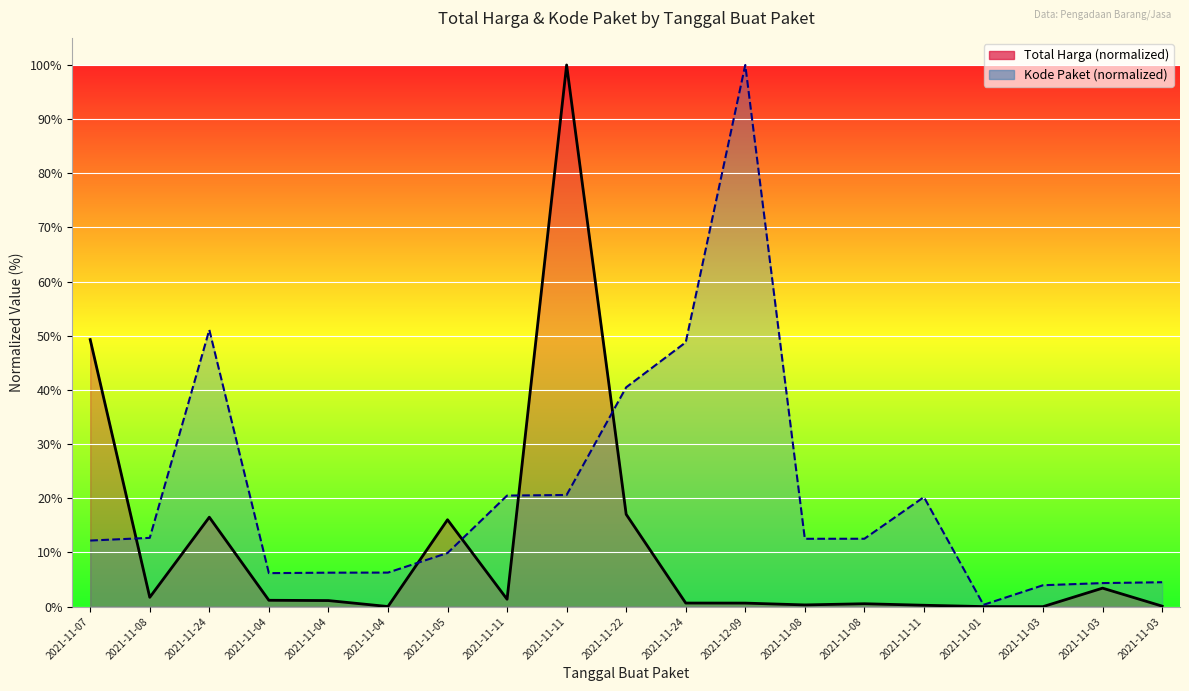

At which category does Kode Paket reach its first local peak?

2021-11-24